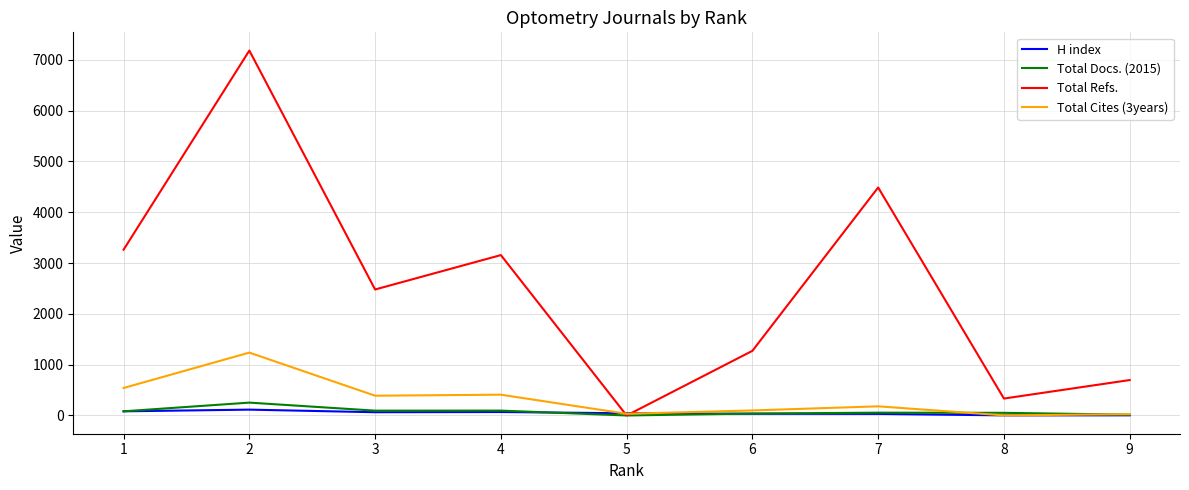

What is the average value of the H index series?

49